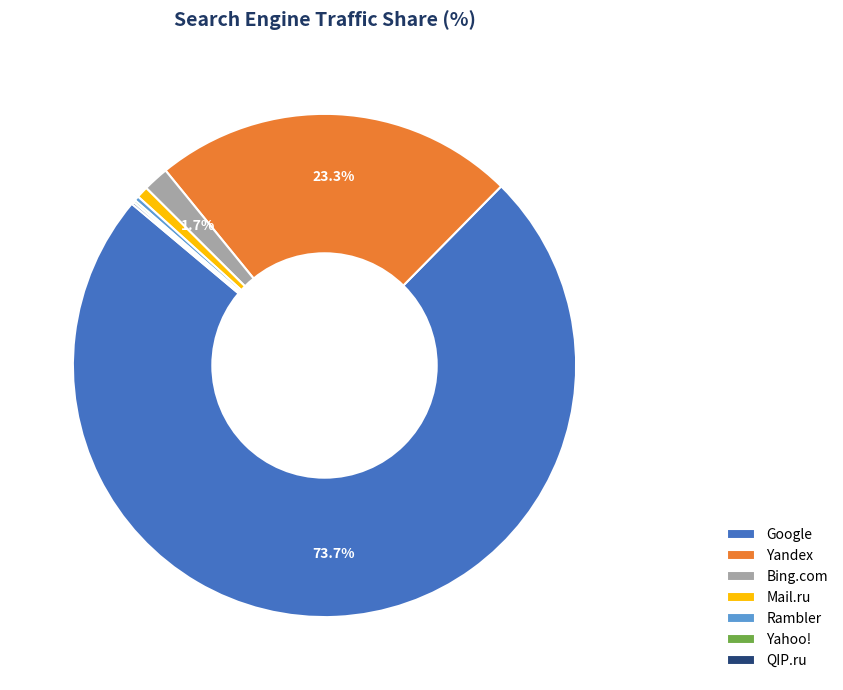

Which category has the biggest portion of the pie?

Google